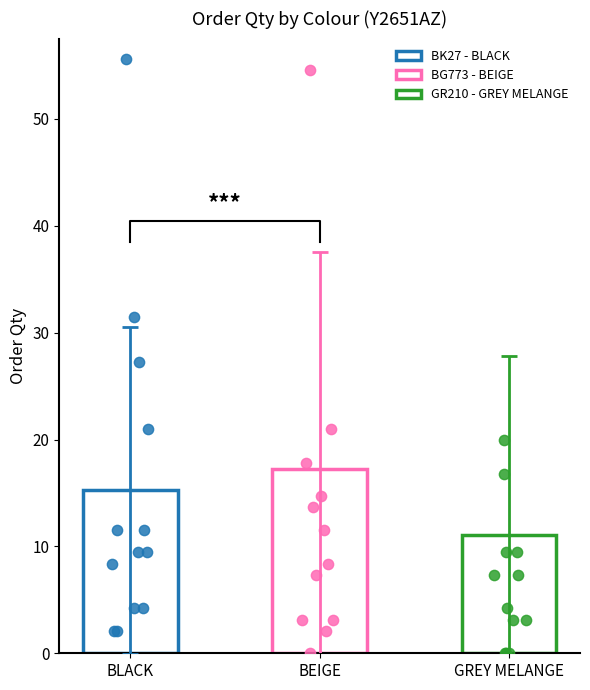

At how many categories does at least one series exceed 38?

2